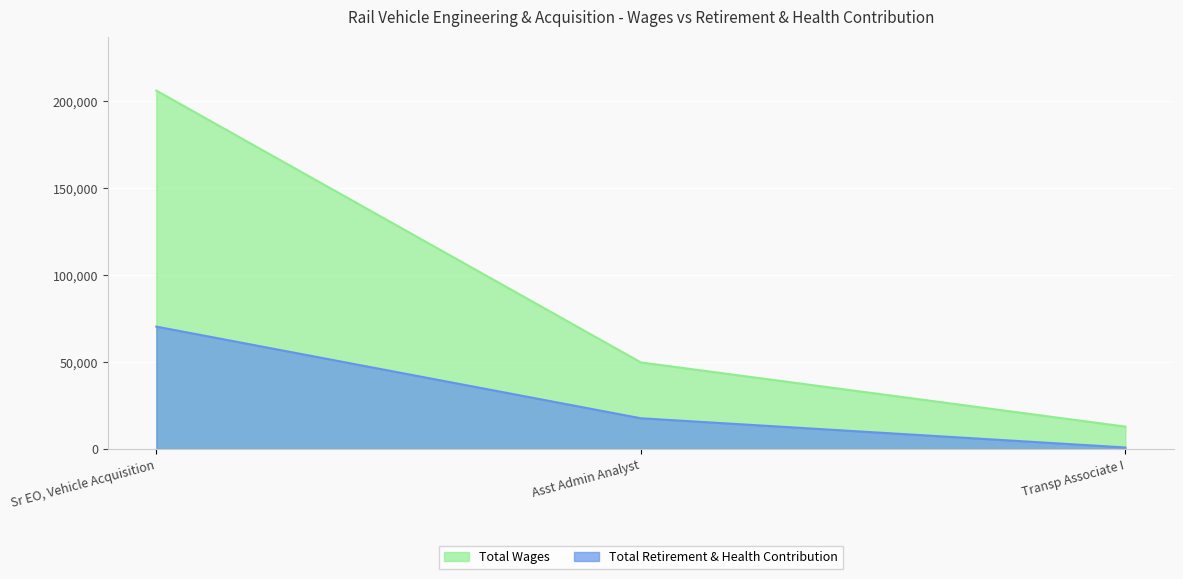

The Total Retirement & Health Contribution series shows 70413 at Sr EO, Vehicle Acquisition. True or false?

True